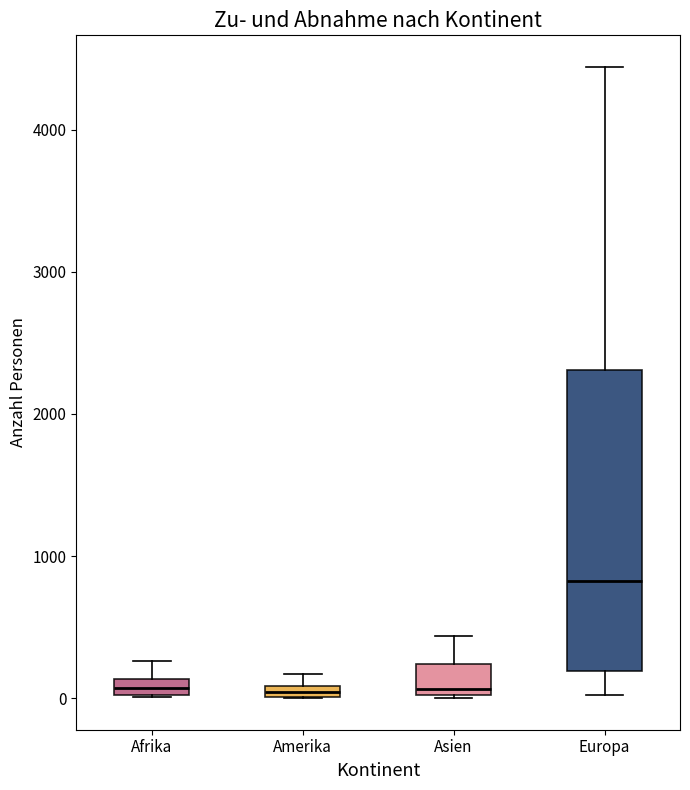

Which box is the tallest, from its lower edge to its upper edge?

Europa